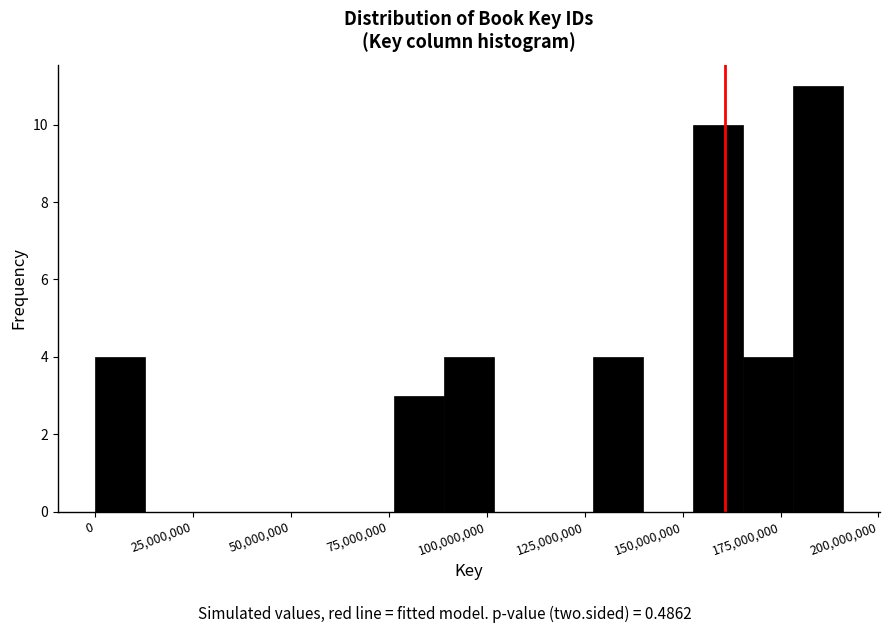

Read against the x-axis, roughly where is the centre of the tallest bar?

185000000